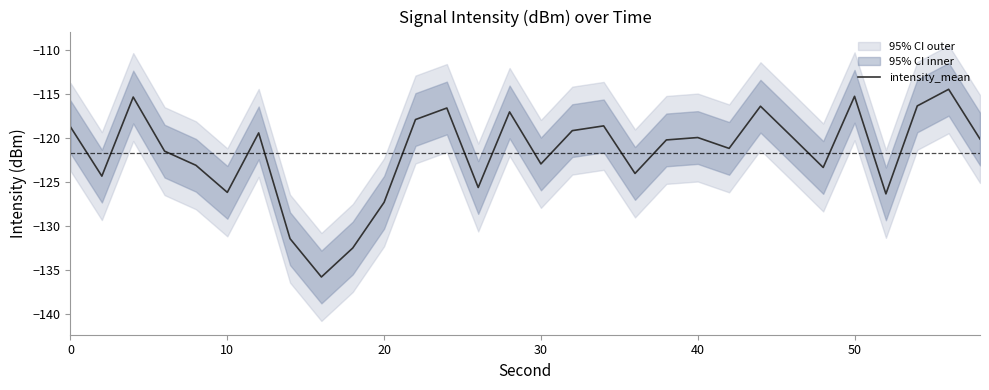

How many lines are shown in the chart?

1